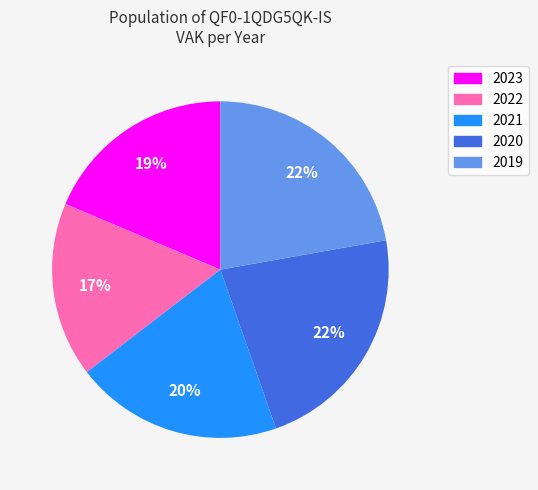

Count the number of slices in the pie.

5